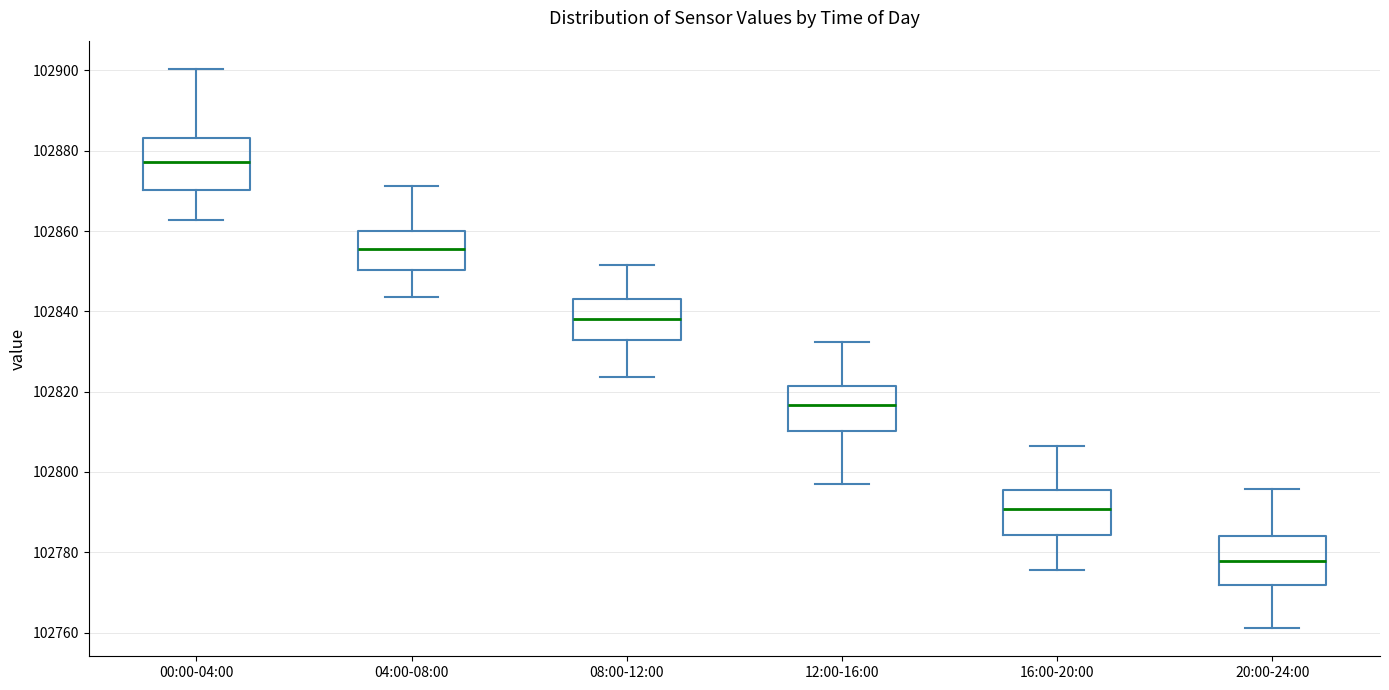

Where does the upper whisker of the box for 00:00-04:00 end on the y-axis? The values are not printed on the chart, so give them approximately, as read against the axis.

102900